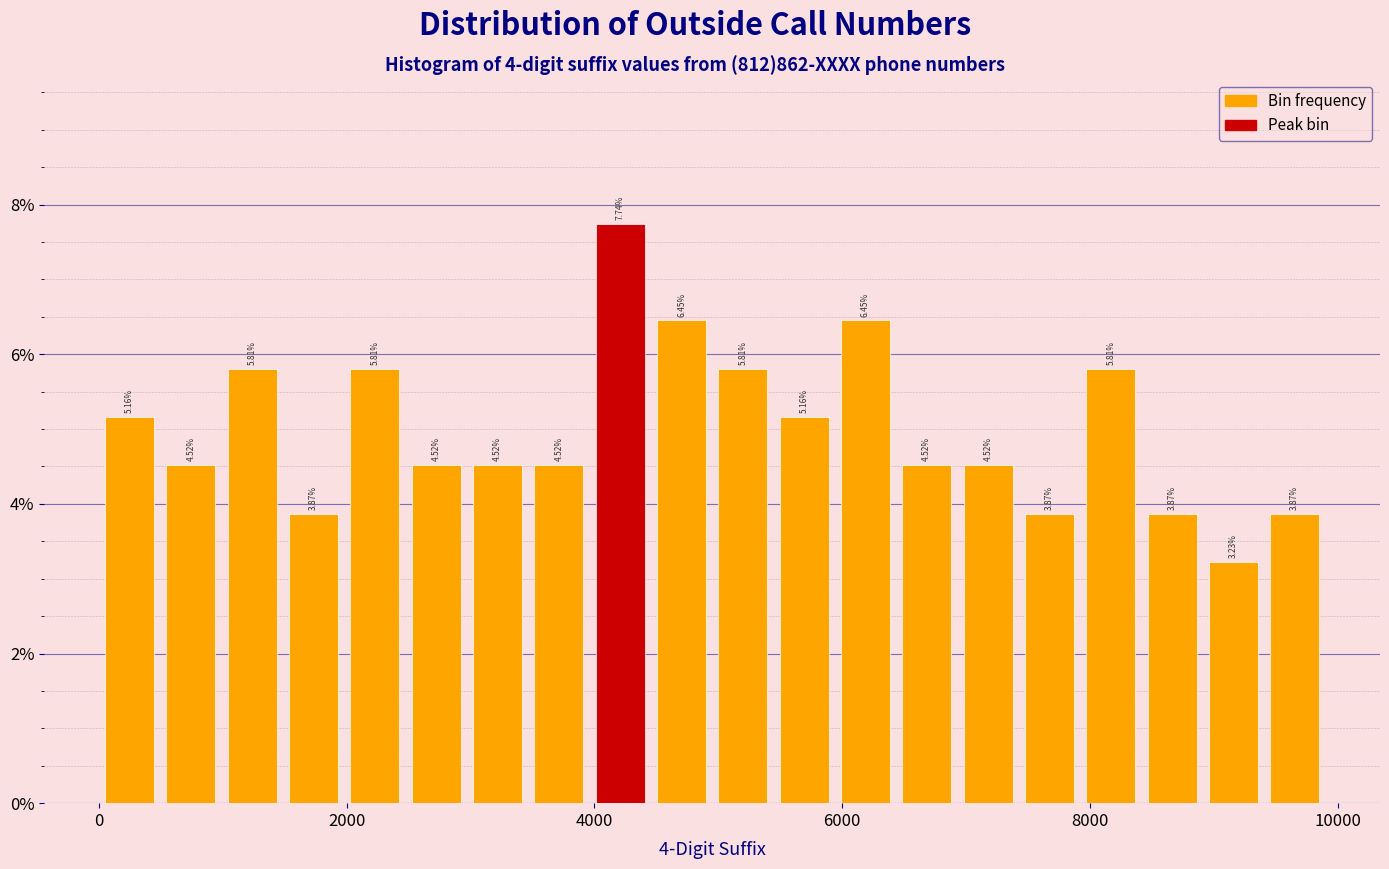

Read against the x-axis, roughly where is the centre of the tallest bar?

4200